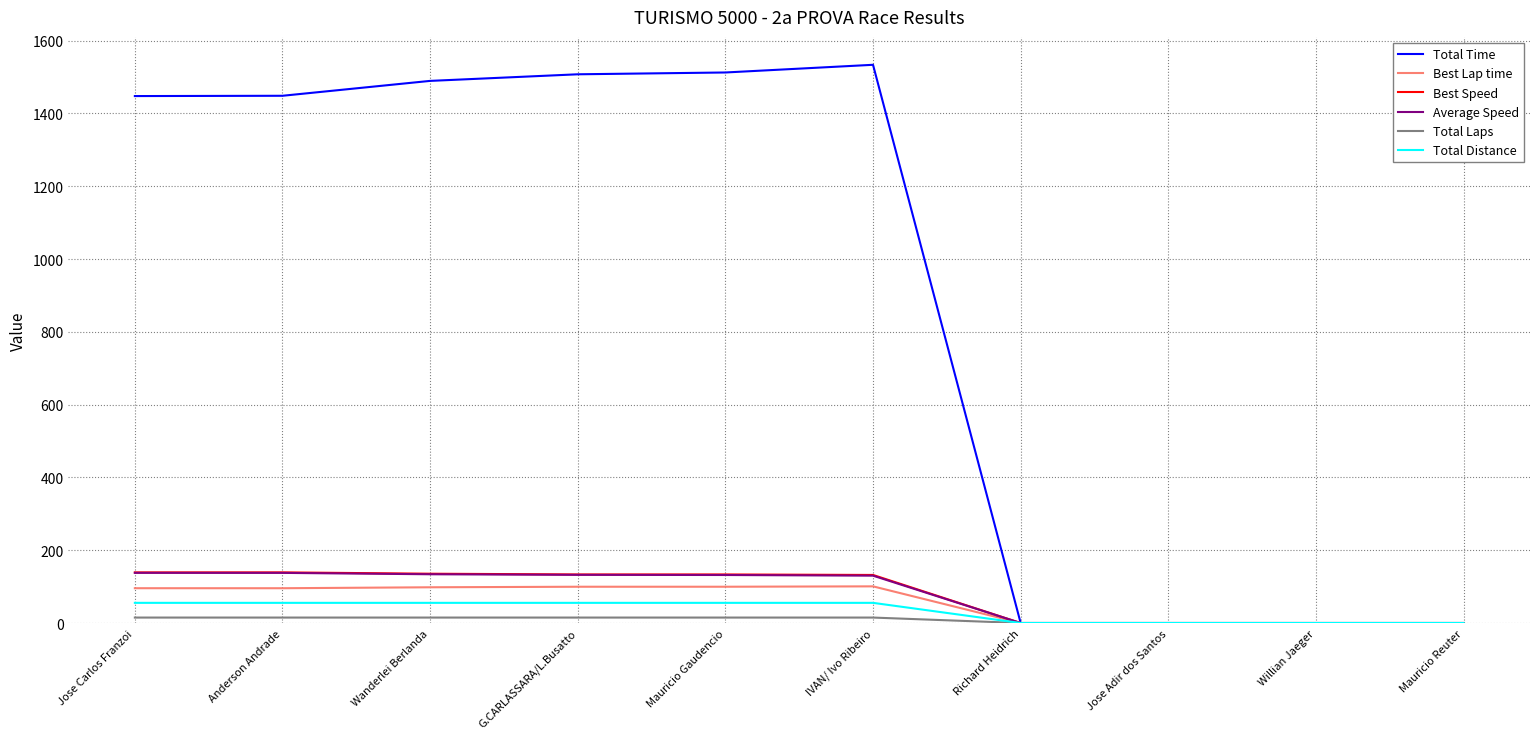

The value of Average Speed at Jose Adir dos Santos is 0.0. True or false?

True